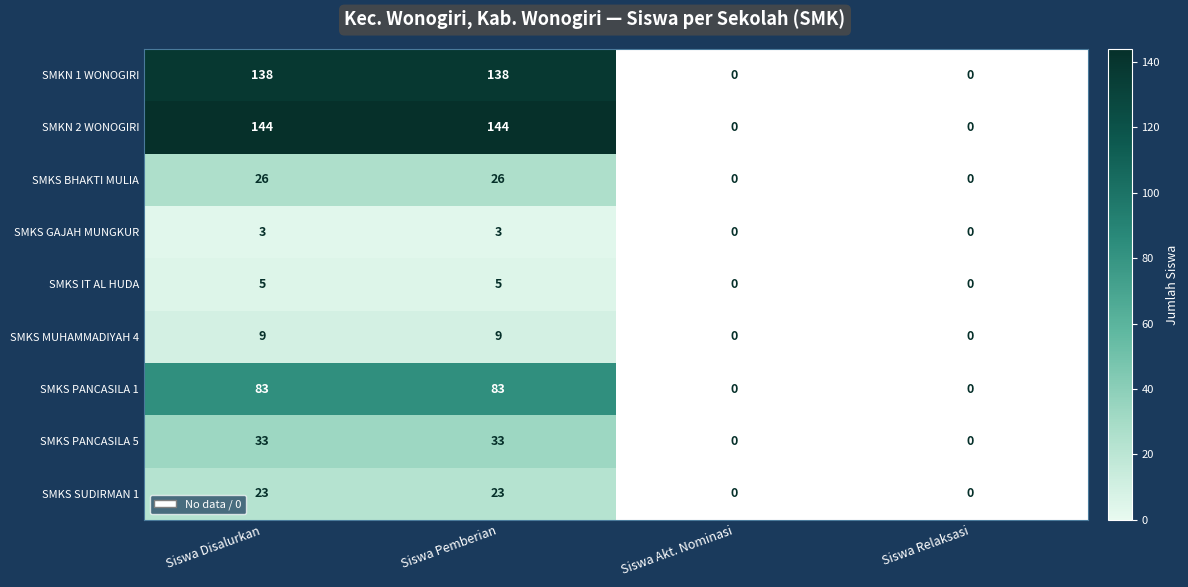

Read the SMKS BHAKTI MULIA value at Siswa Pemberian, to the nearest 10.

30